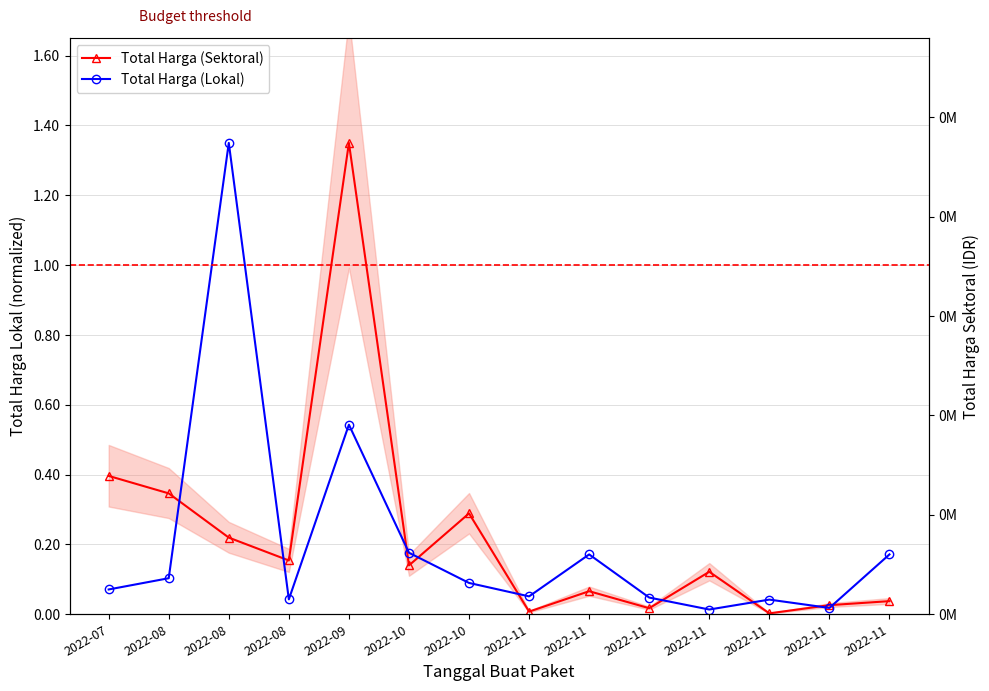

Which series ends up on top after the final intersection of Total Harga (Lokal) and Total Harga (Sektoral)?

Total Harga (Lokal)